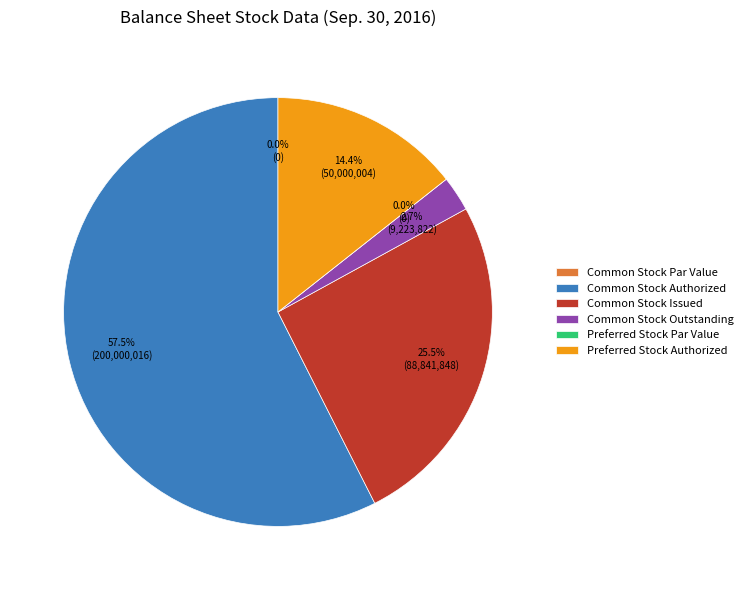

To the nearest percent, what is the difference between the largest and smallest slice percentages?

57%